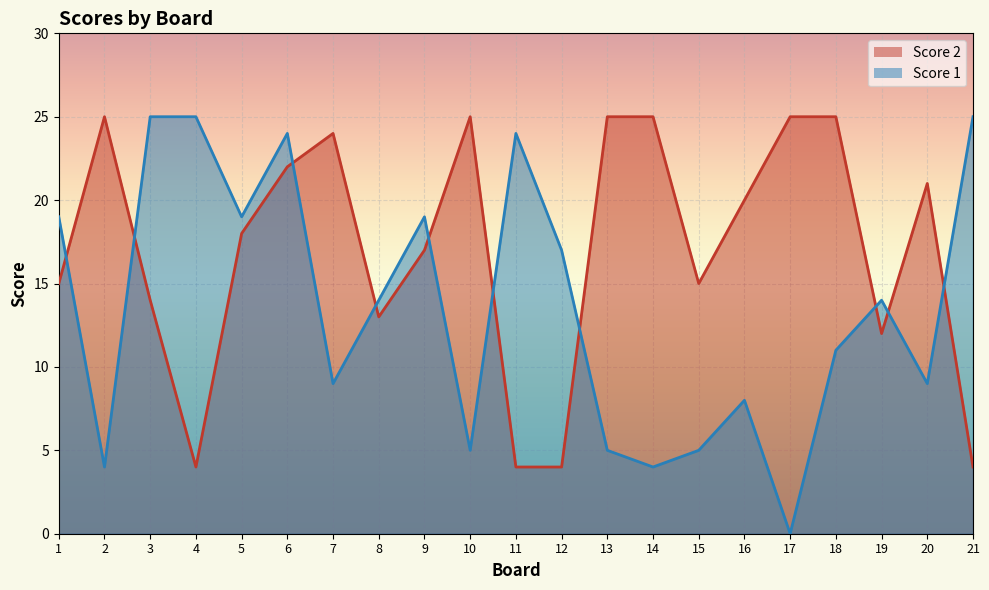

List the series in order of their peak value, lowest first.

Score 2, Score 1